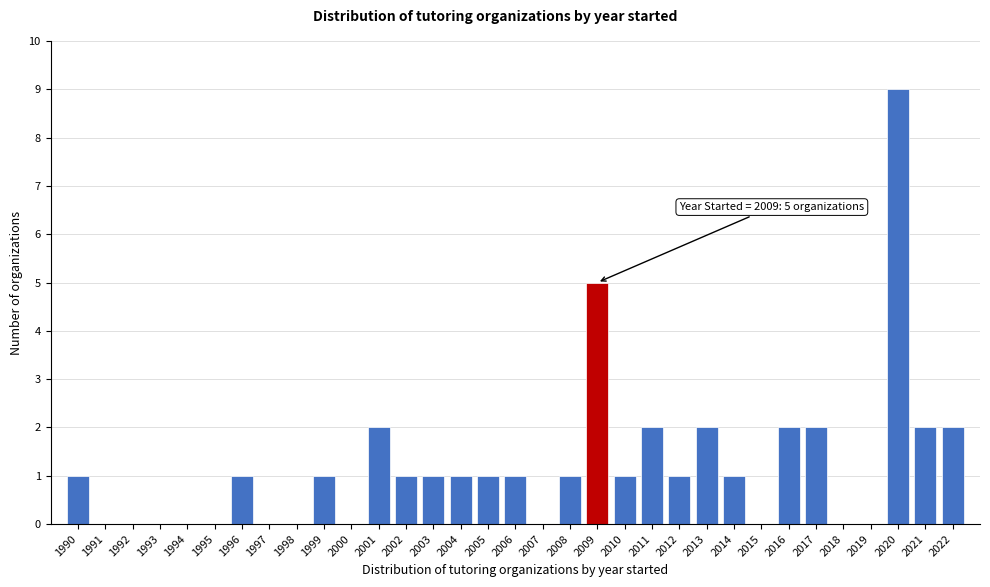

Which range on the x-axis has the tallest bar?

2019.5 to 2020.5